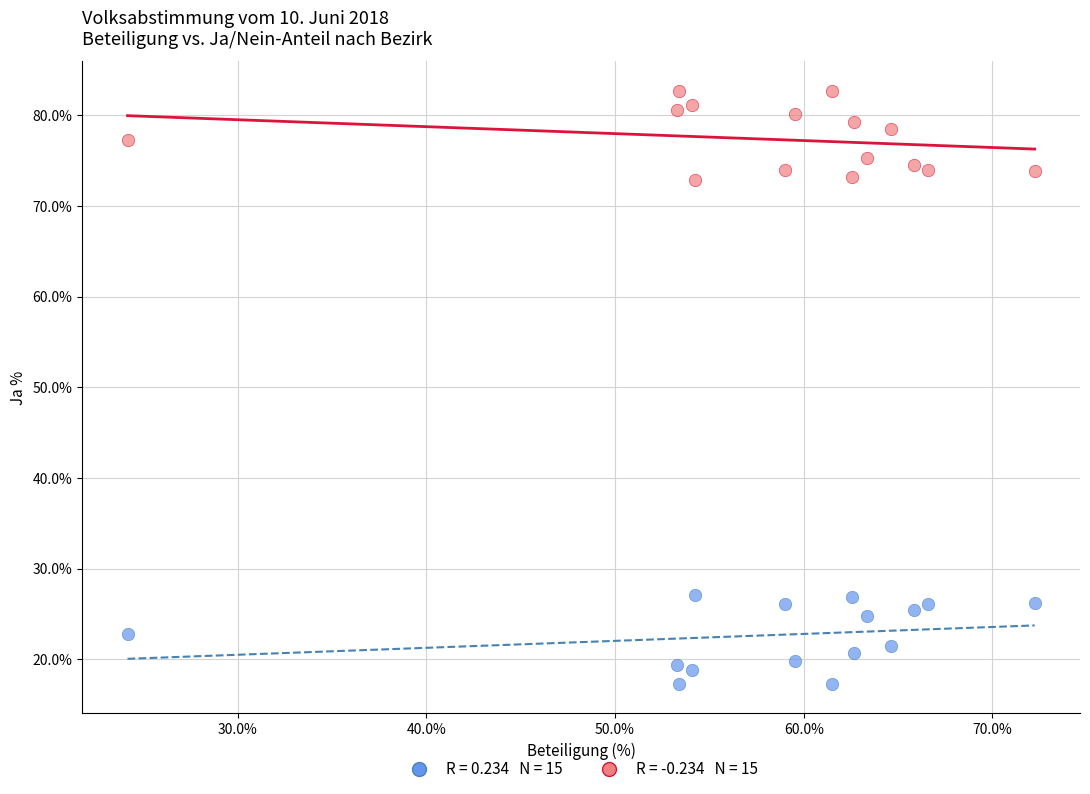

Across all data points, what is the range of Y values (max minus min)?

65.4